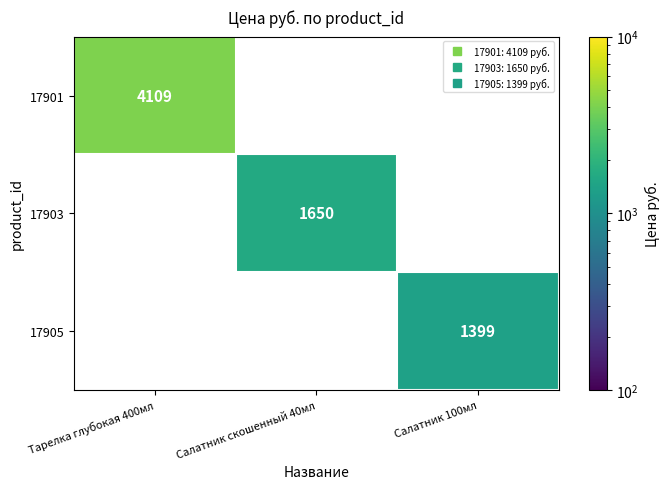

How many categories are shown in the chart?

3